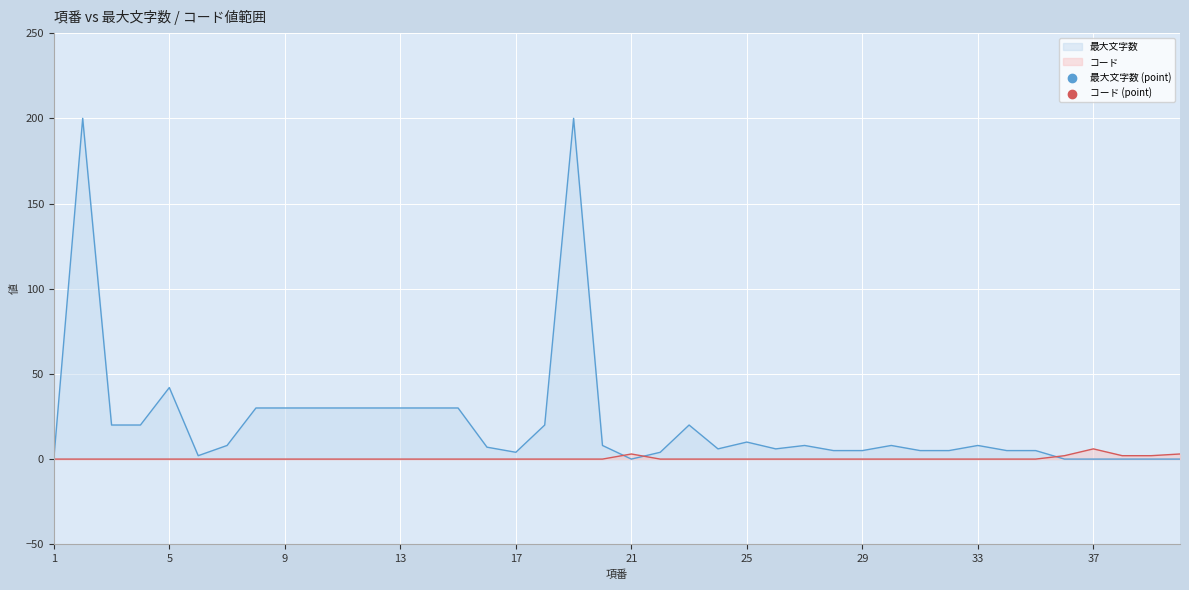

Which series reaches the minimum Y coordinate?

最大文字数